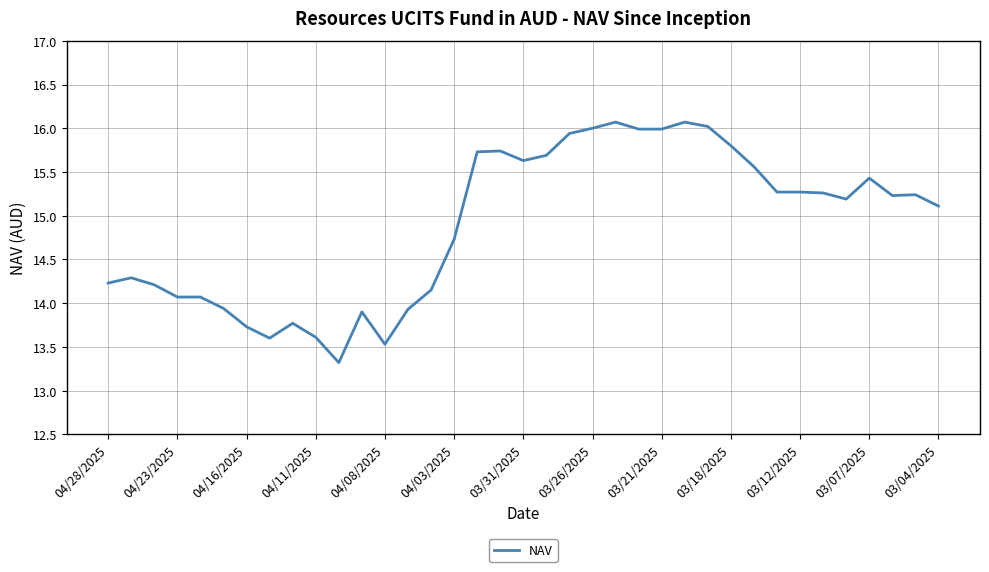

What is the minimum value shown in the chart?

13.3